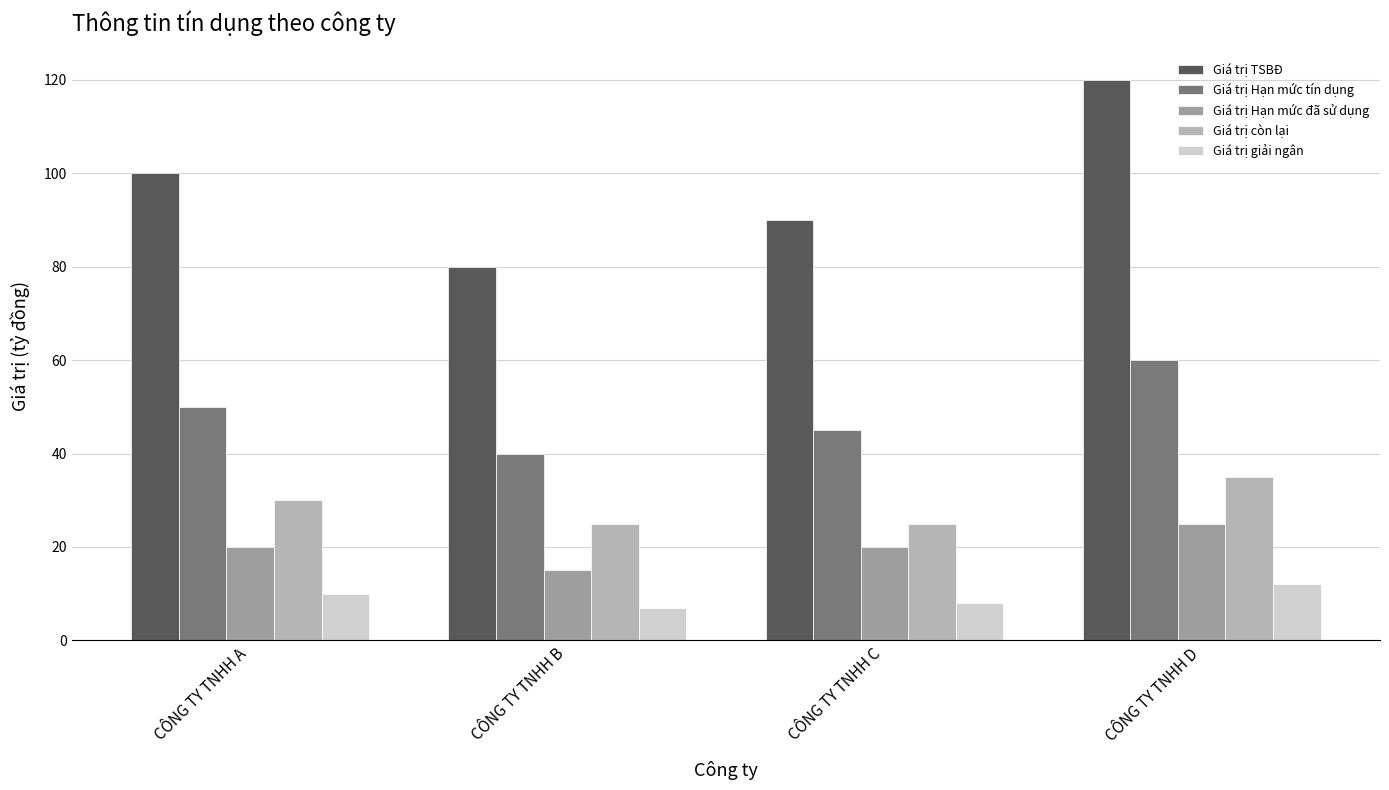

What is the maximum value for Giá trị Hạn mức tín dụng?

60